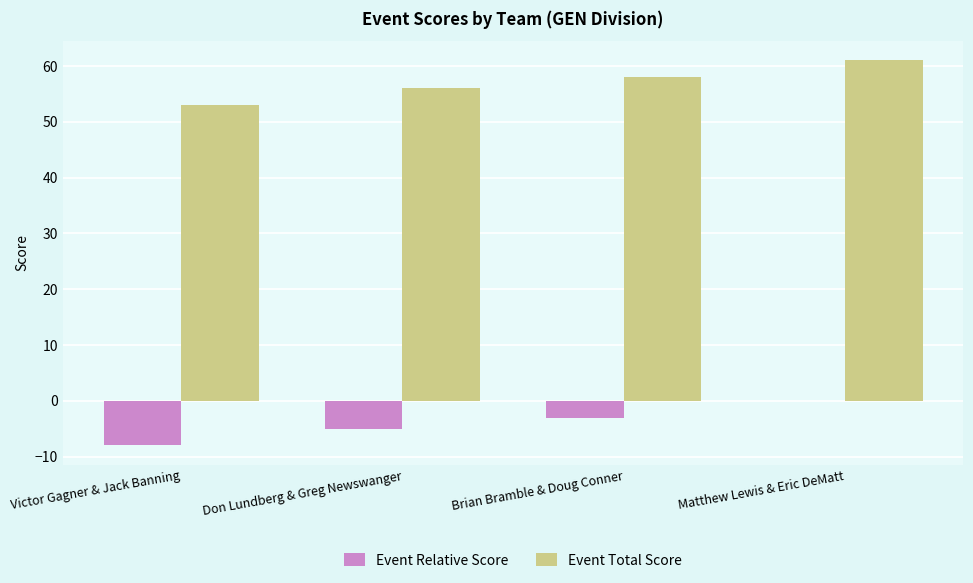

Count the number of categories in the chart.

4